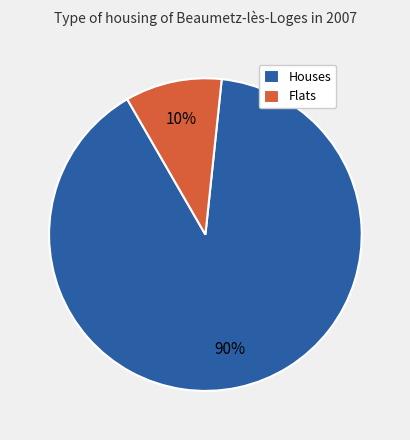

Which category accounts for the majority?

Houses